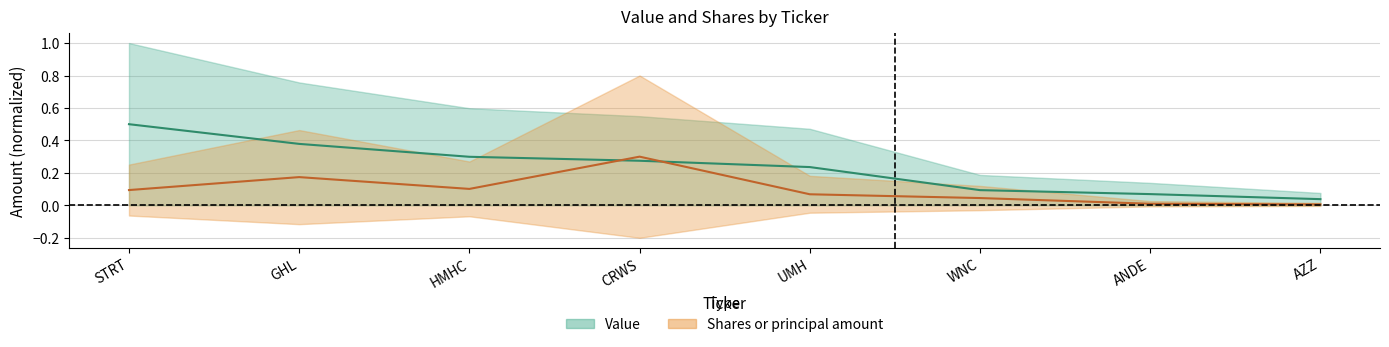

At which category is the sum across all series the highest?

STRT